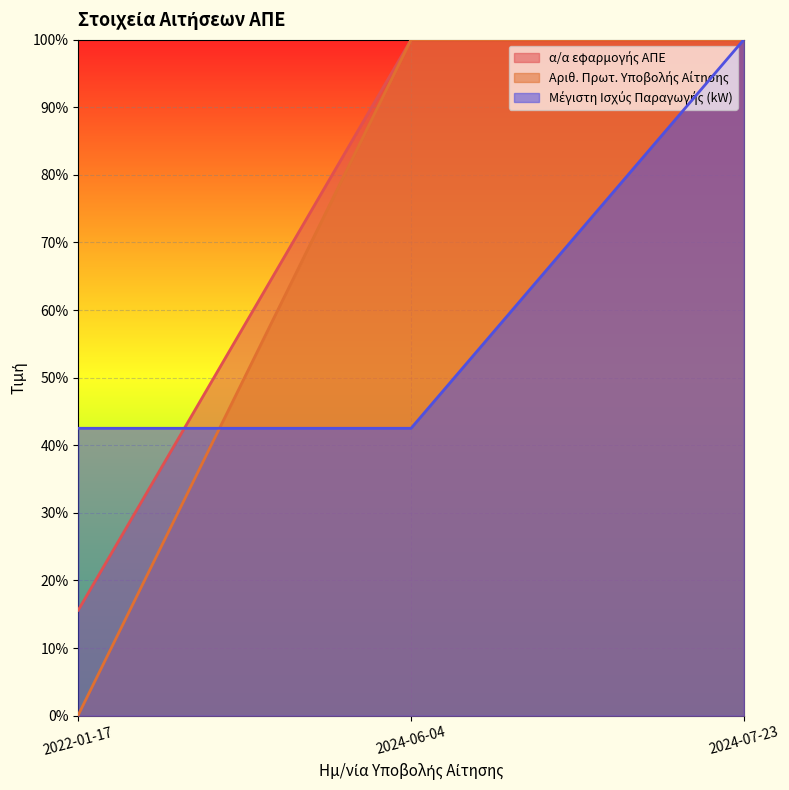

At which category is the sum across all series the highest?

2024-07-23